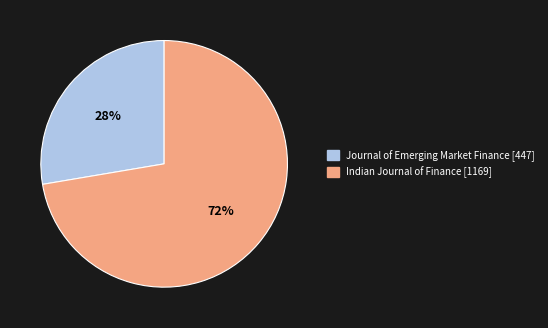

Do Journal of Emerging Market Finance and Indian Journal of Finance together represent more than half of the pie?

Yes